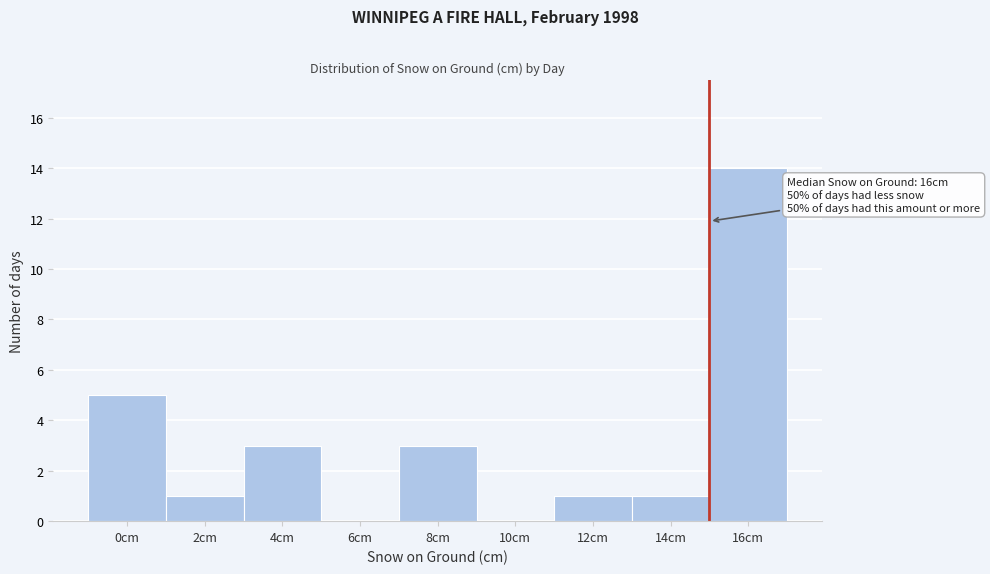

Reading right to left, transcribe all the data shown in this chart.

16cm=14	14cm=1	12cm=1	10cm=0	8cm=3	6cm=0	4cm=3	2cm=1	0cm=5